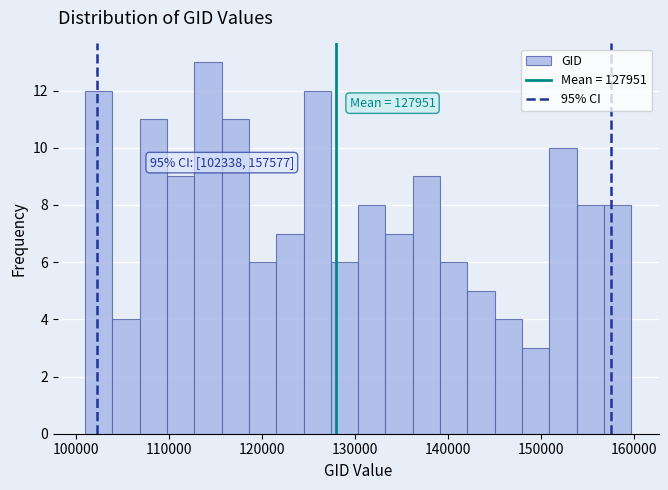

Around what value on the x-axis is the tallest bar? Give the approximate position of its centre, as read against the axis.

114000